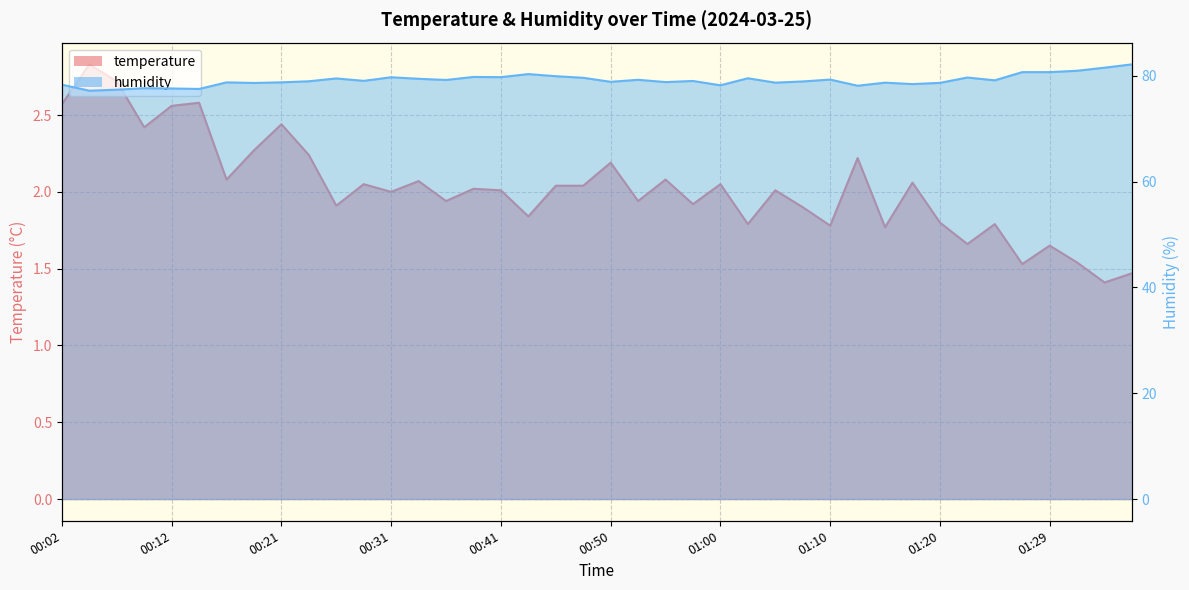

List the series in order of their overall mean, highest first.

humidity, temperature